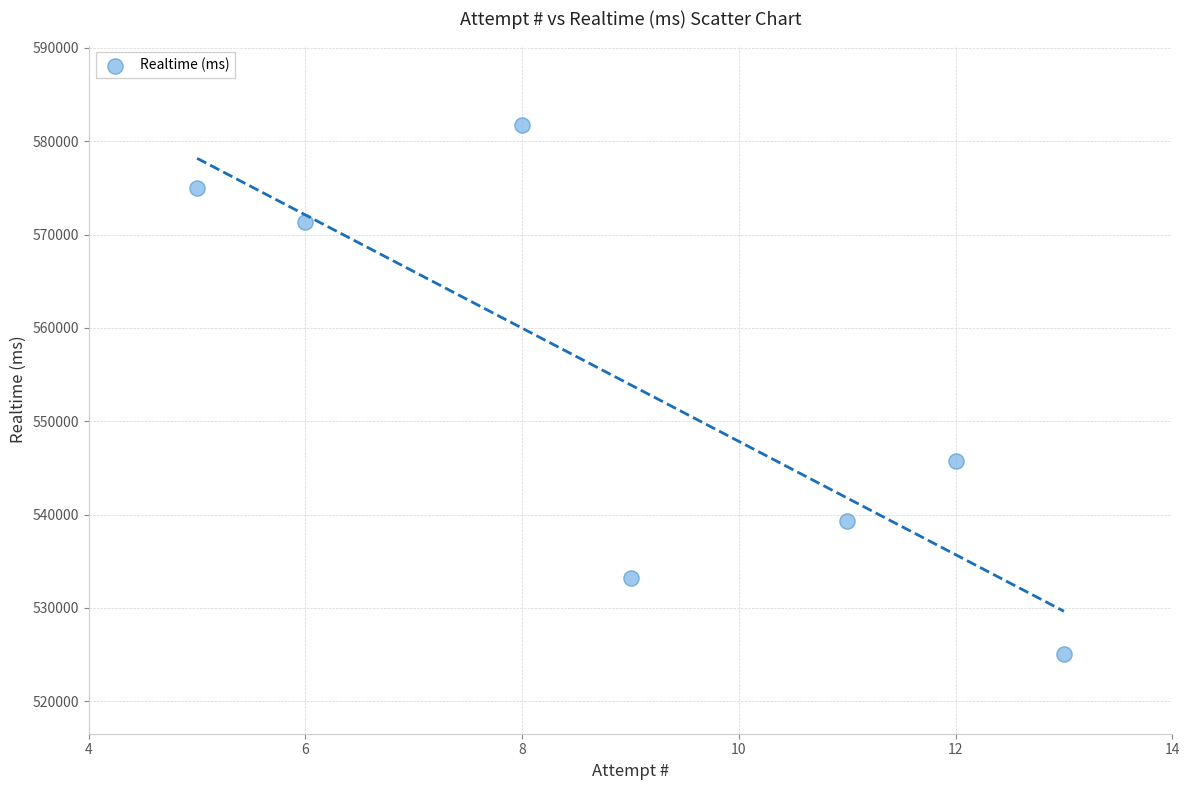

What Y value in the scatter plot is closest to 553384?

545708